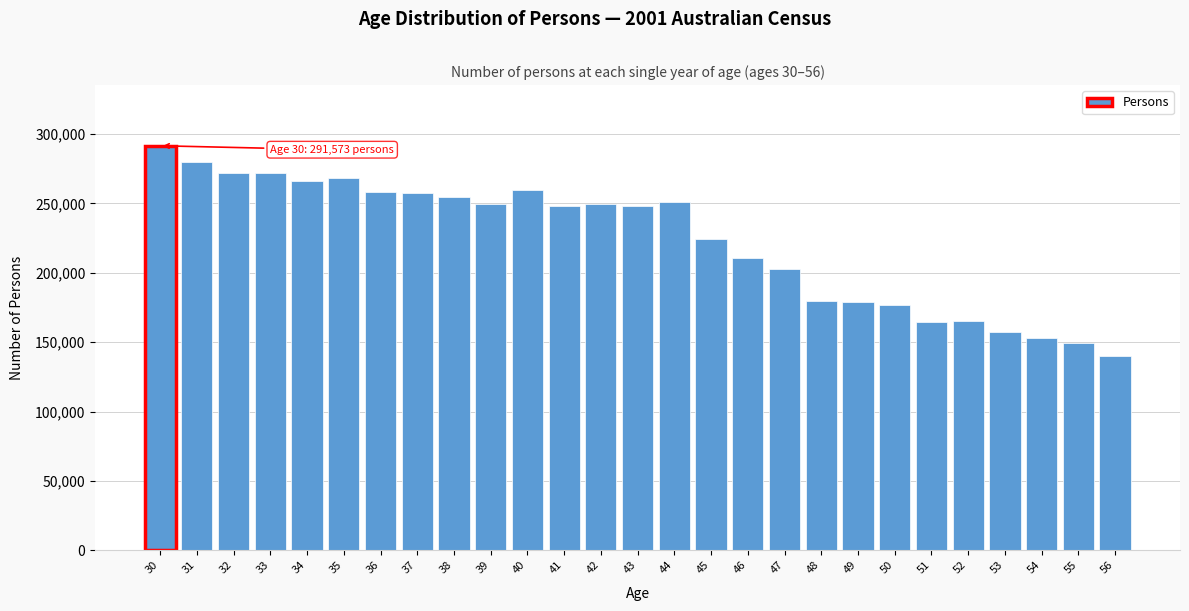

What is the approximate value at 55?

149390